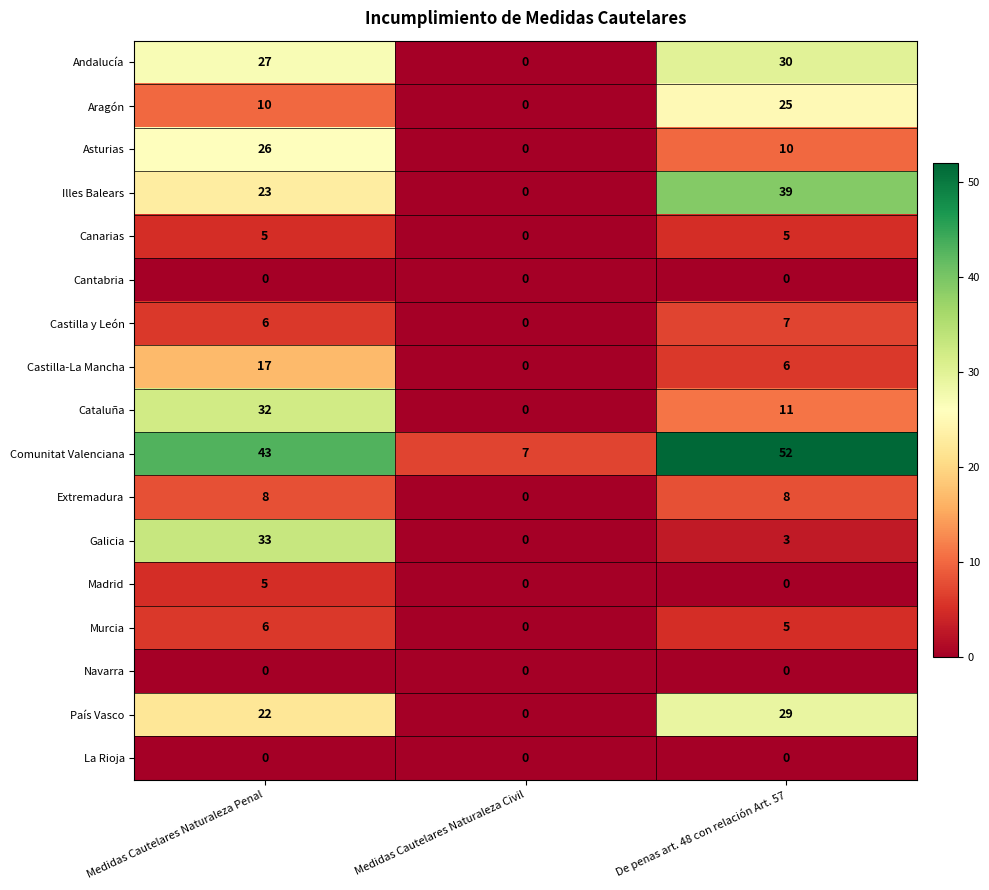

What is the difference between the Cataluña values at De penas art. 48 con relación Art. 57 and Medidas Cautelares Naturaleza Penal?

21